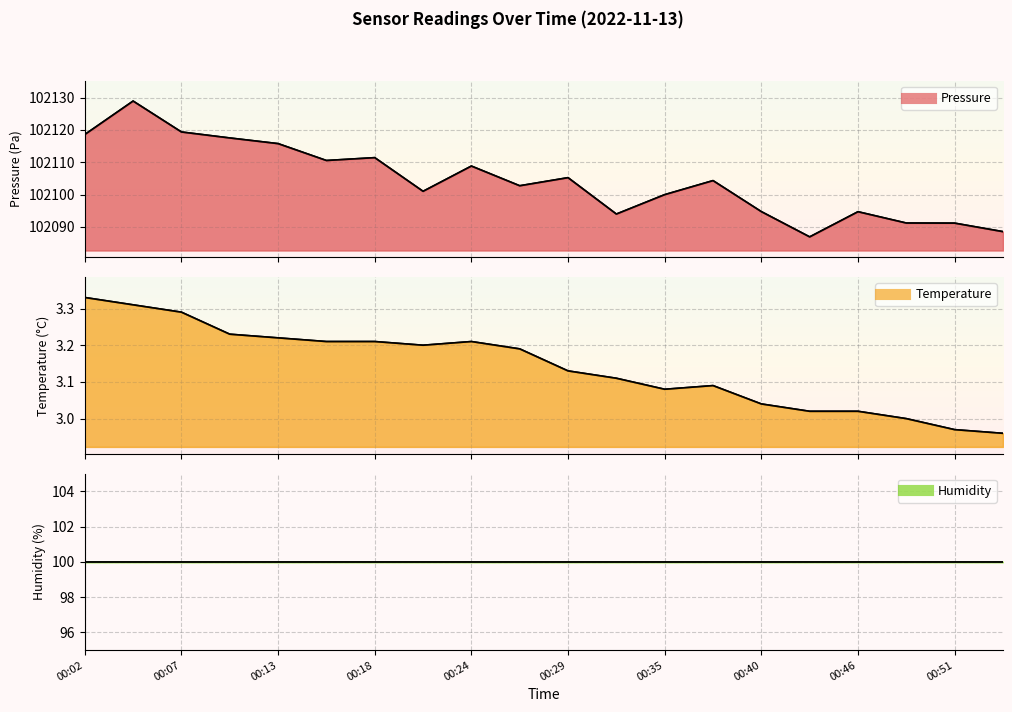

At which label does temperature reach its minimum?

00:54